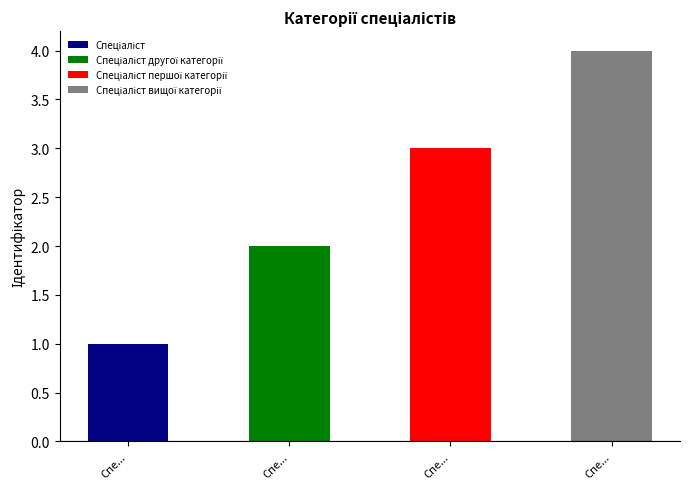

Approximately how many times larger is the value at Спеціаліст compared to Спеціаліст першої категорії?

0.3